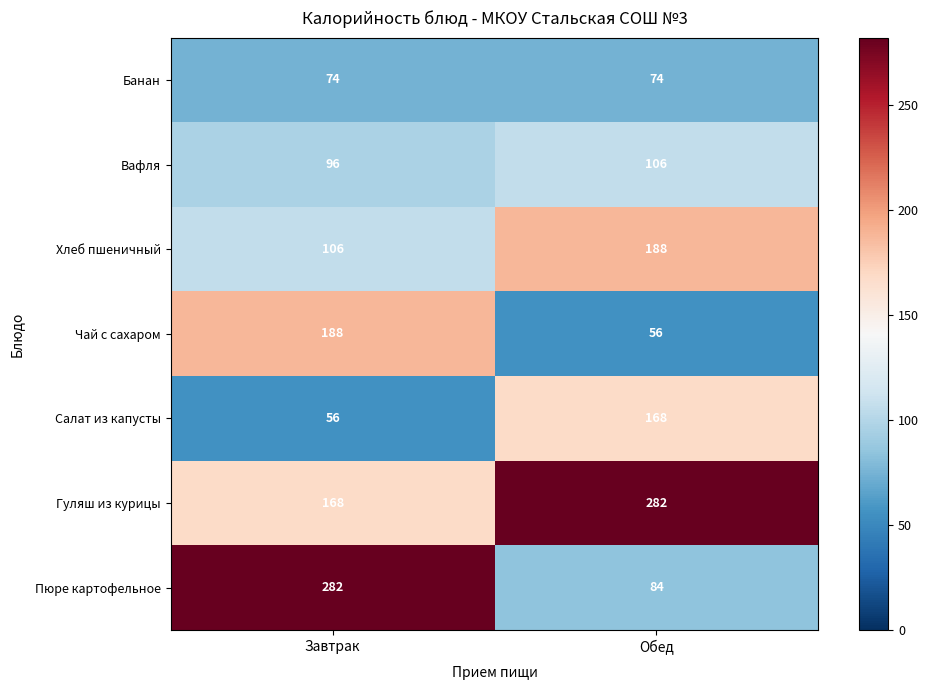

What is the sum of all Вафля values?

202